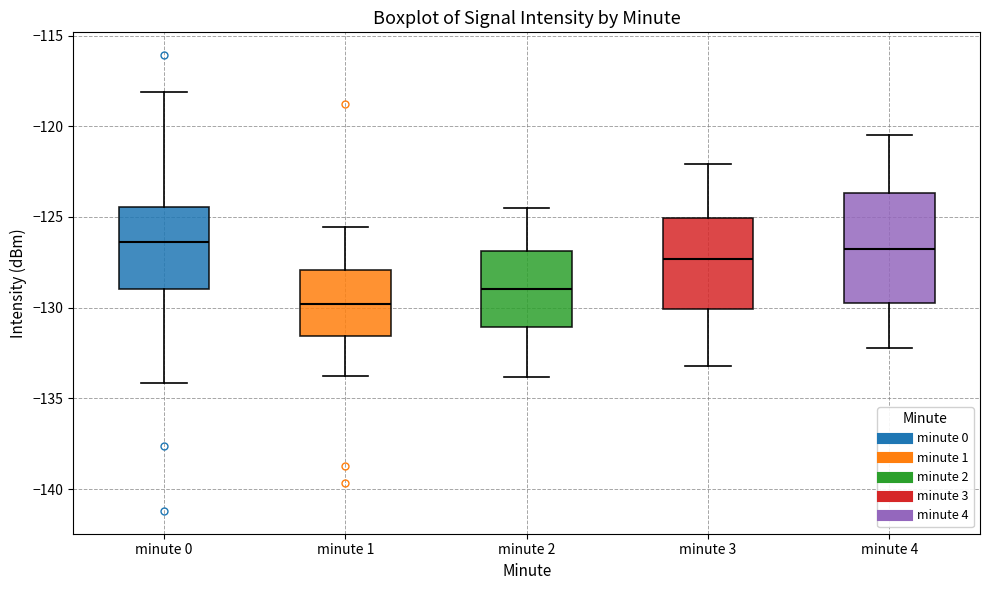

Where does the median line of the box for minute 4 sit on the y-axis? The values are not printed on the chart, so give them approximately, as read against the axis.

-126.5